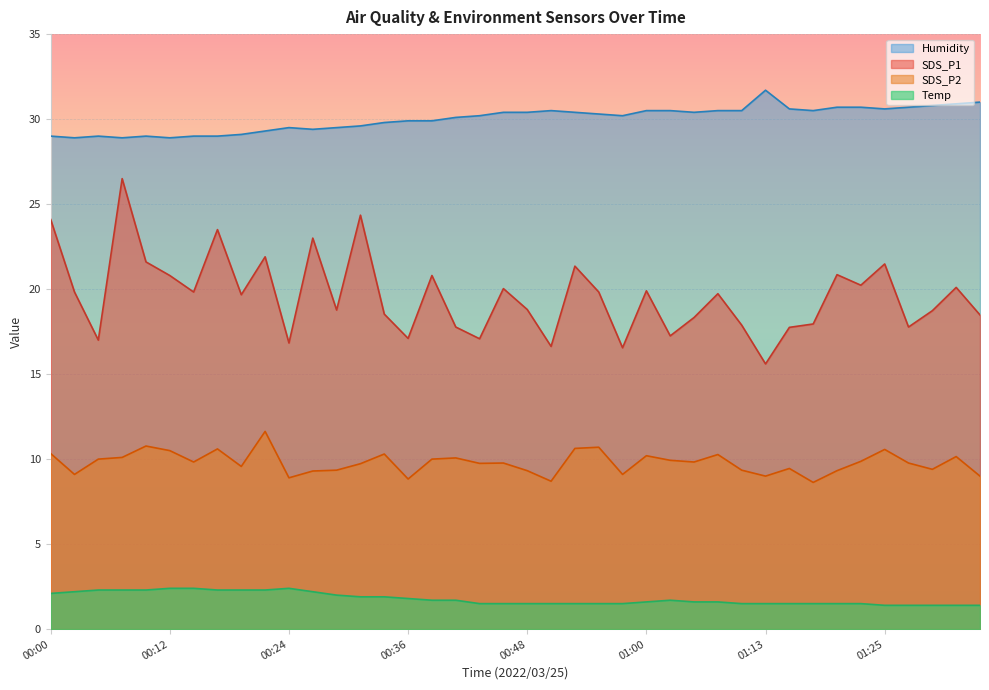

At which category is the sum across all series the highest?

00:07